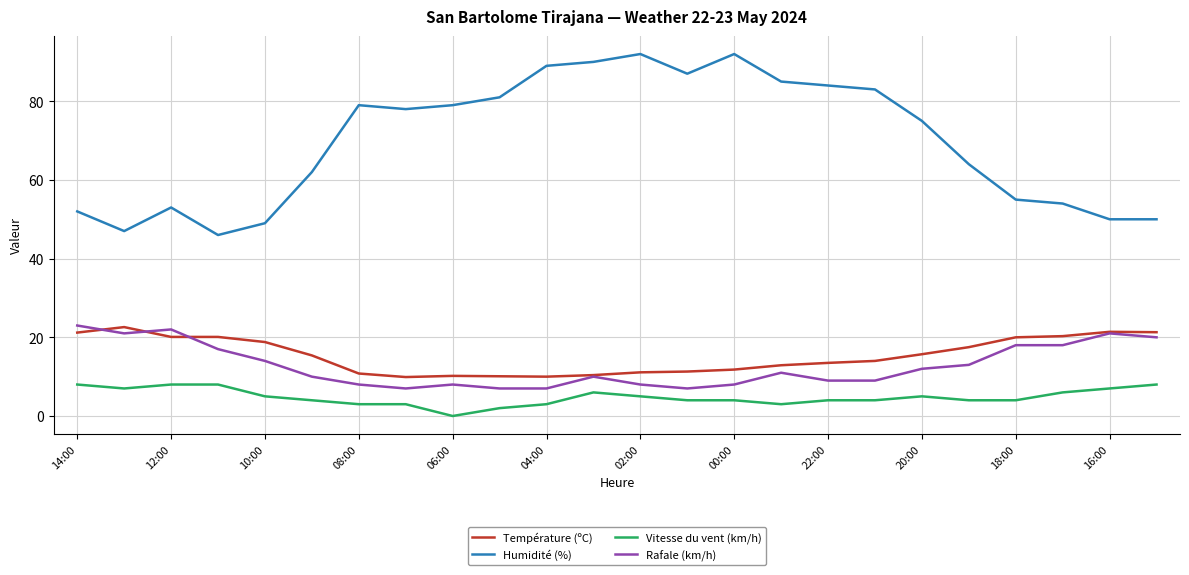

What is the highest value of the Vitesse du vent (km/h) series?

8.0